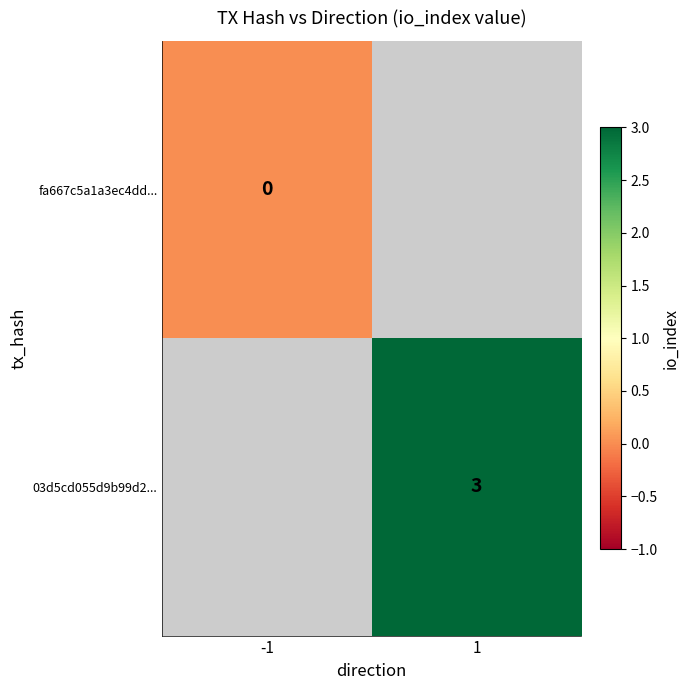

Is the value of 03d5cd055d9b99d2... at 1 greater than the value of fa667c5a1a3ec4dd... at -1?

Yes